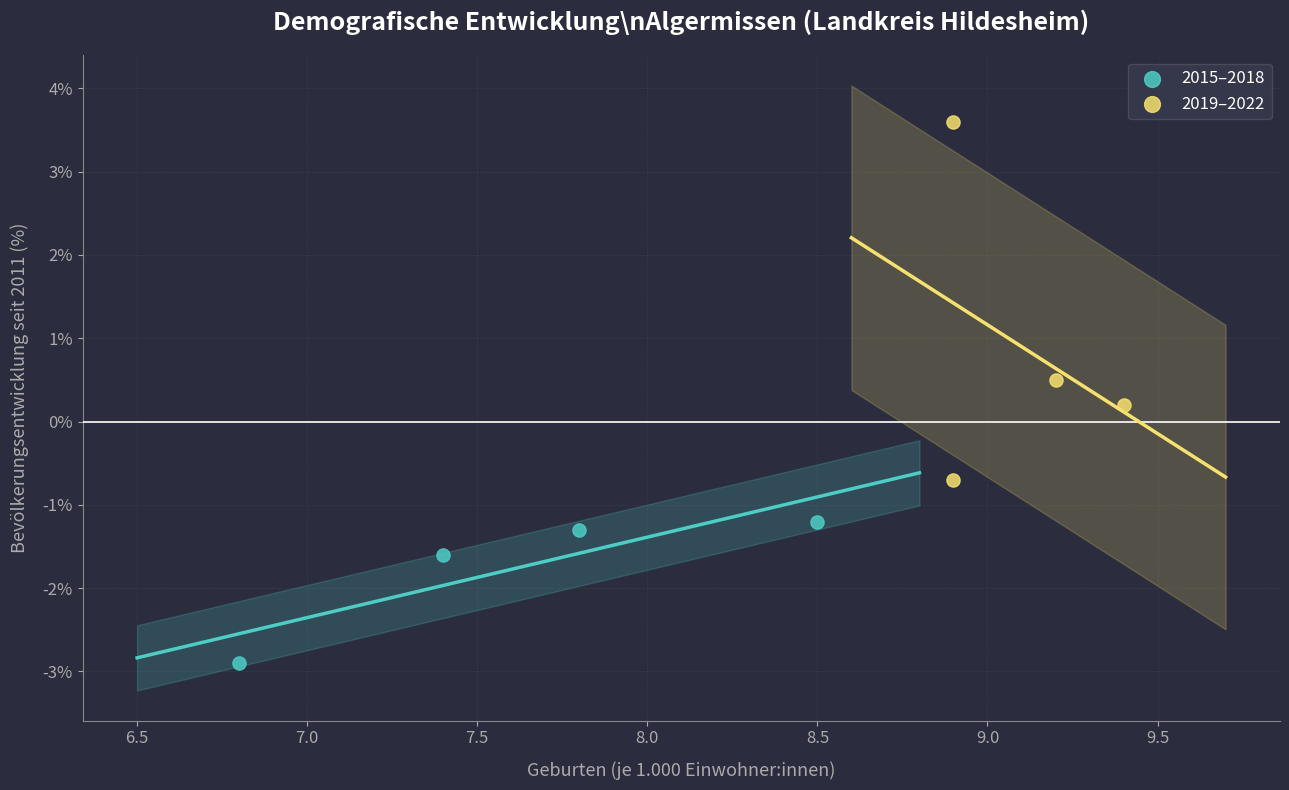

Which series has the widest spread of Y values?

2019–2022